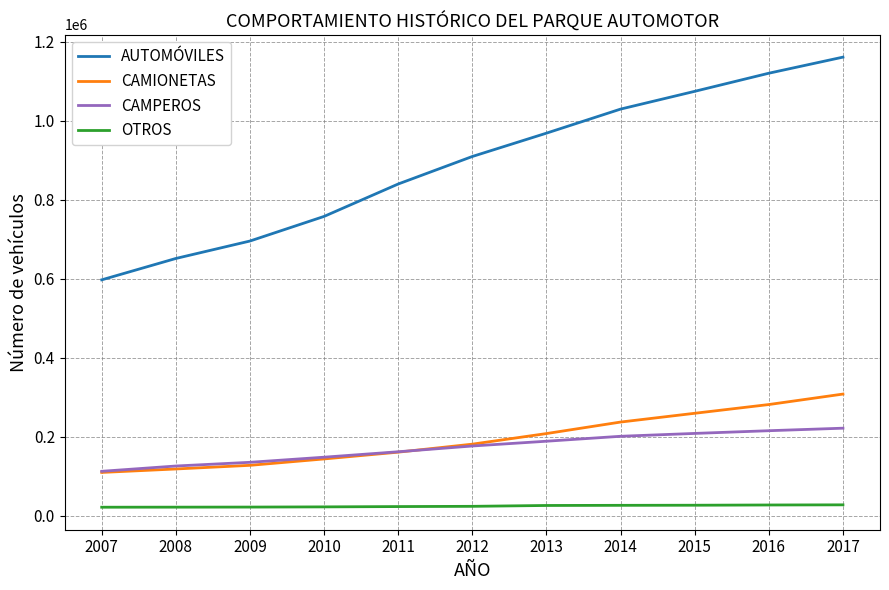

How many lines are shown in the chart?

4